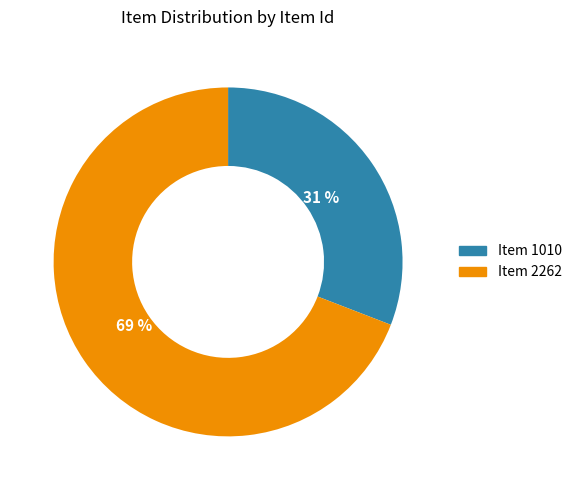

What is the ratio of the value at Item 1010 to the value at Item 2262?

0.4